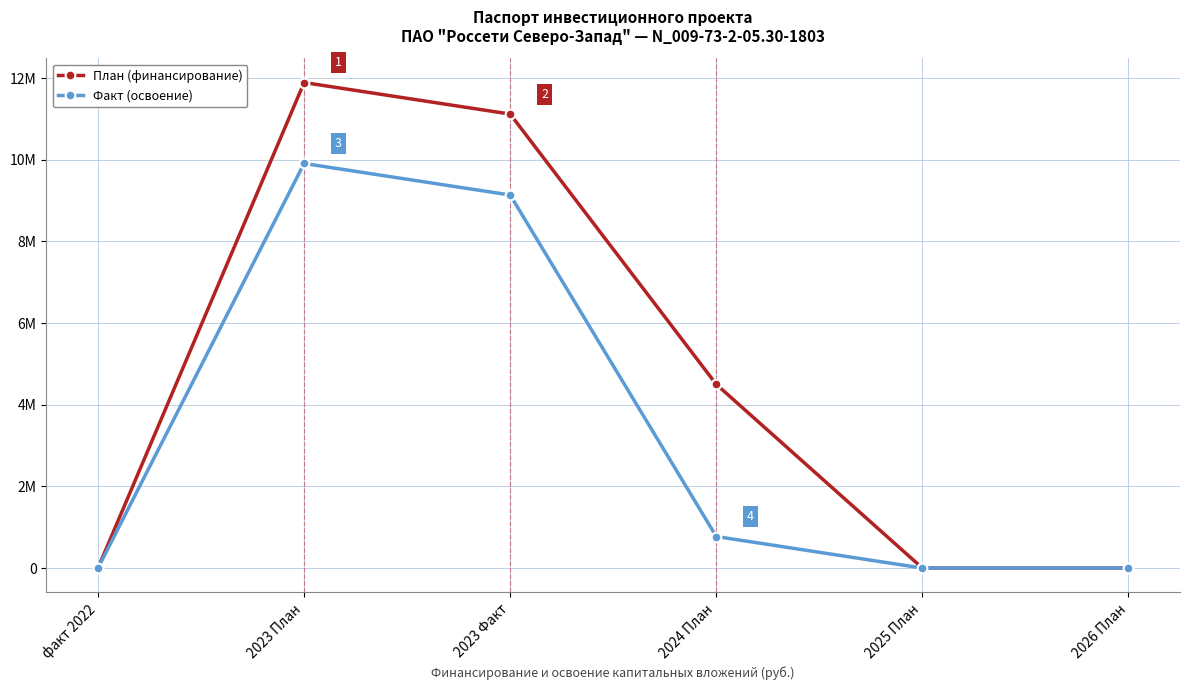

What are all the series names shown in the legend?

План (финансирование), Факт (освоение)